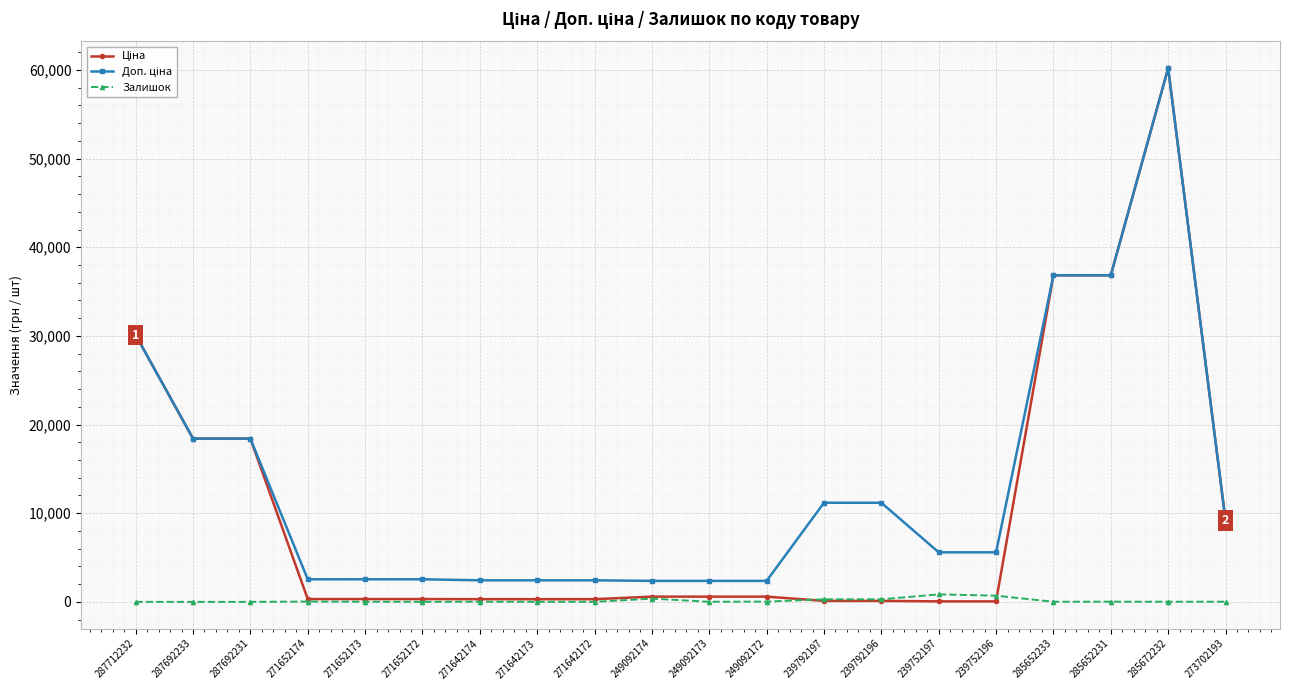

At which category is the sum across all series the highest?

285672232